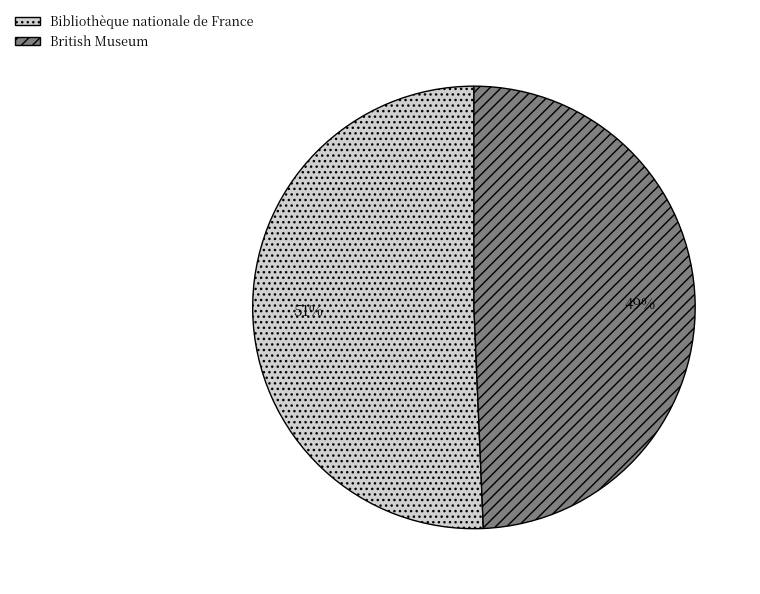

Is there a majority slice in this chart?

Yes